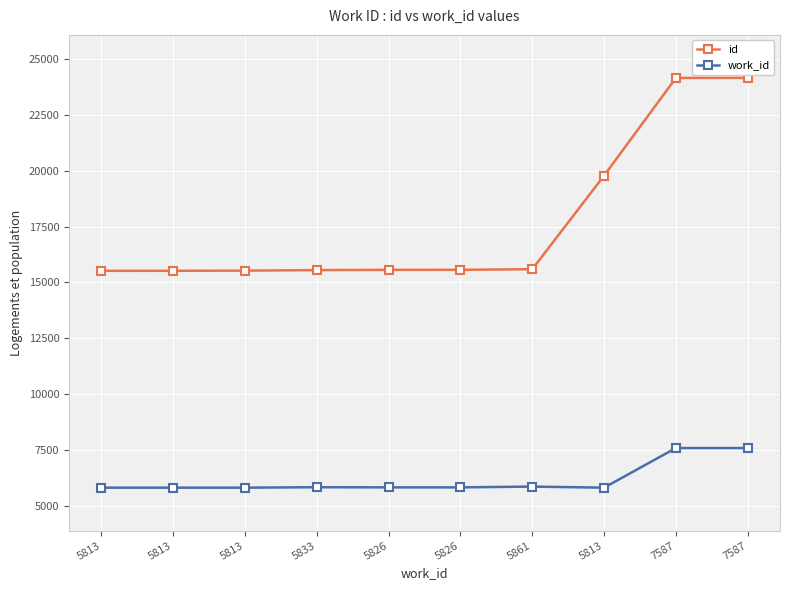

Which series has the widest spread of values?

id